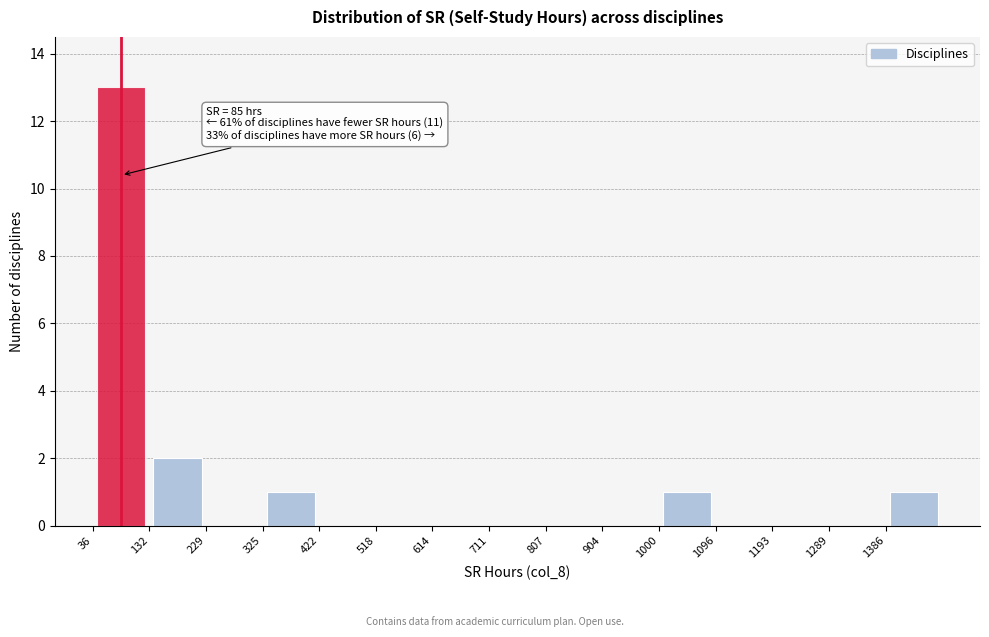

Over which range of the x-axis is the bar tallest?

40 to 130